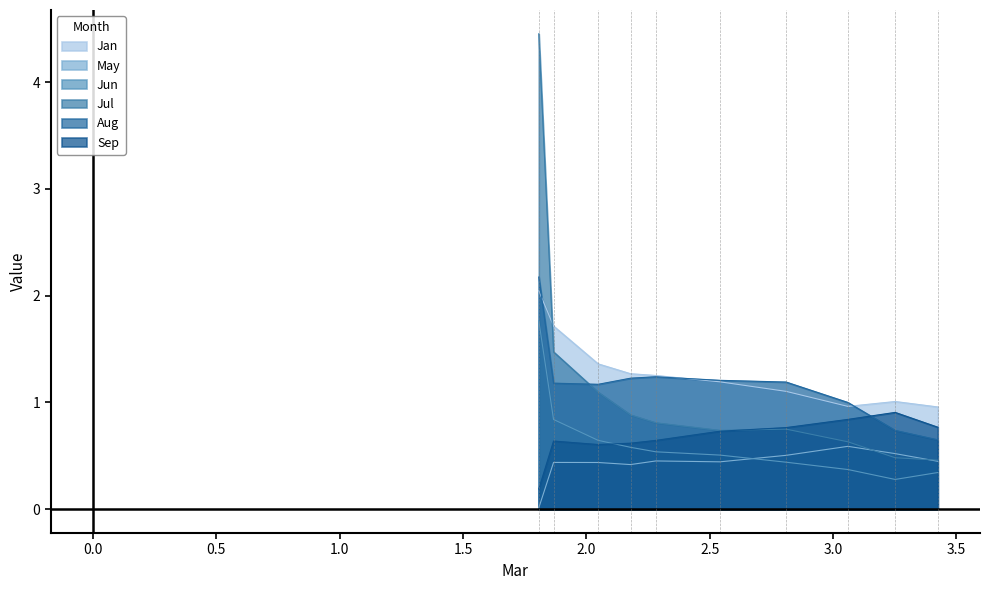

Reading left to right, extract all data points from this chart.

Jan: 2.0	1.7	1.4	1.3	1.3	1.2	1.1	1.0	1.0	1.0
May: 0.0	0.4	0.4	0.4	0.5	0.4	0.5	0.6	0.5	0.4
Jun: 1.8	0.8	0.6	0.6	0.5	0.5	0.4	0.4	0.3	0.3
Jul: 4.5	1.5	1.1	0.9	0.8	0.7	0.8	0.6	0.5	0.5
Aug: 2.2	1.2	1.2	1.2	1.2	1.2	1.2	1.0	0.7	0.6
Sep: 0.2	0.6	0.6	0.6	0.6	0.7	0.8	0.8	0.9	0.8